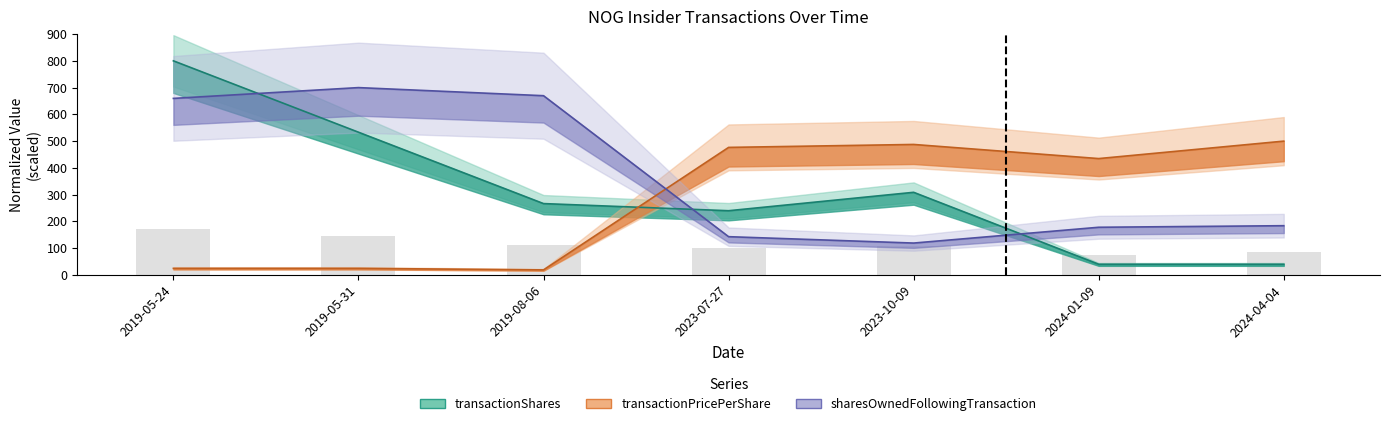

At which label does sharesOwnedFollowingTransaction first exceed 184?

2019-05-24